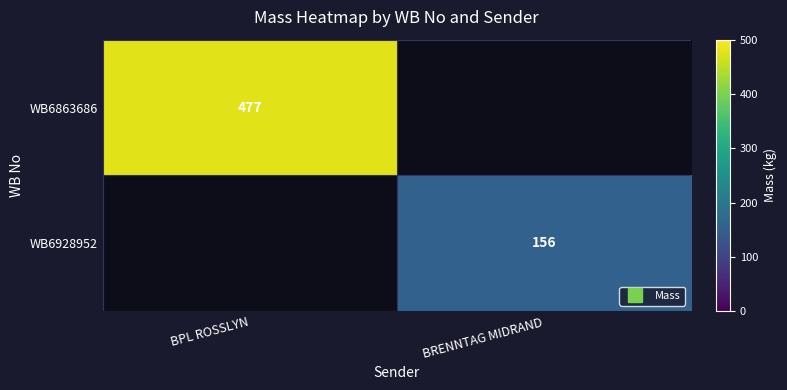

What is the sum of all WB6928952 values?

156